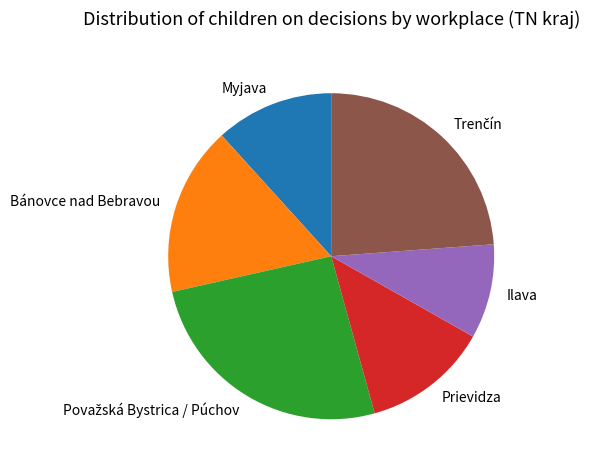

Is there a majority slice in this chart?

No